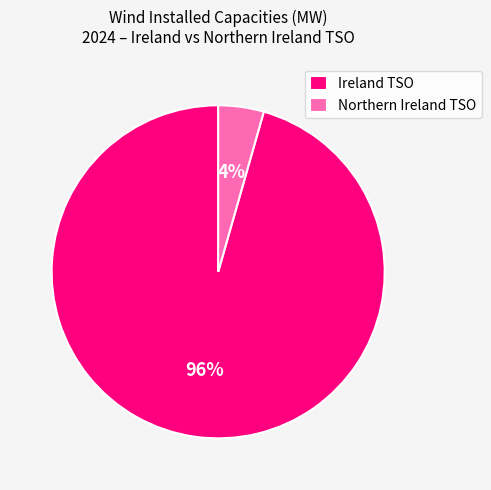

Combined, do Ireland TSO and Northern Ireland TSO account for over 50%?

Yes